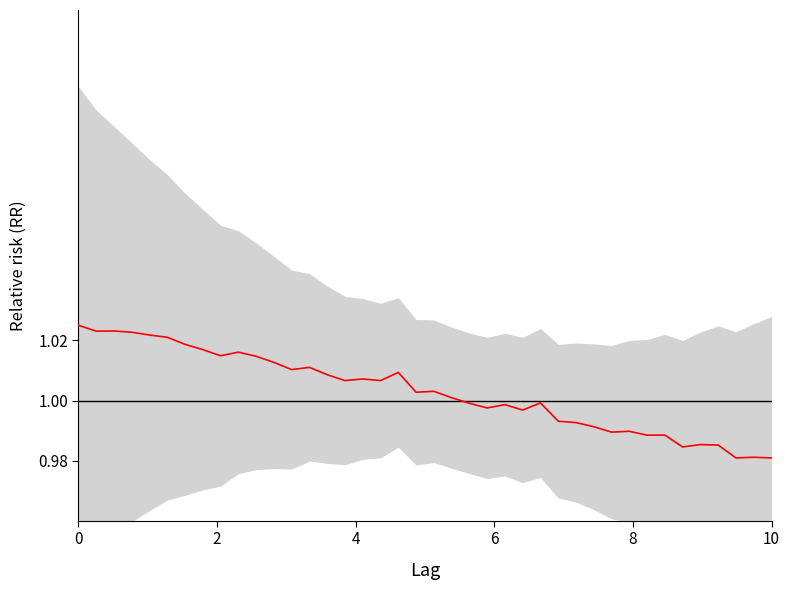

The chart shows a value of 1.0 at 0. True or false?

True